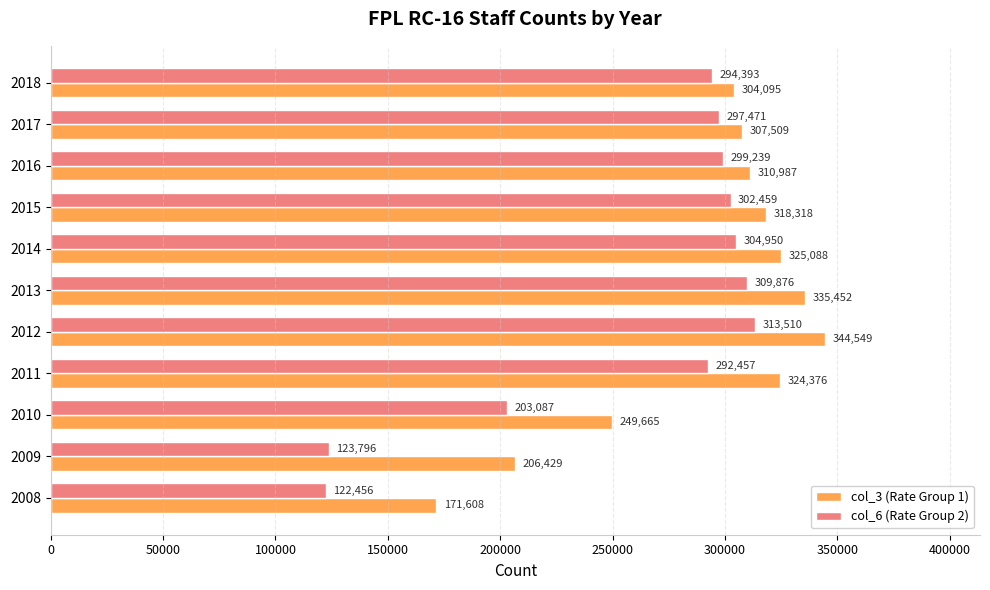

The col_3 (Rate Group 1) series shows 137014 at 2015. True or false?

False